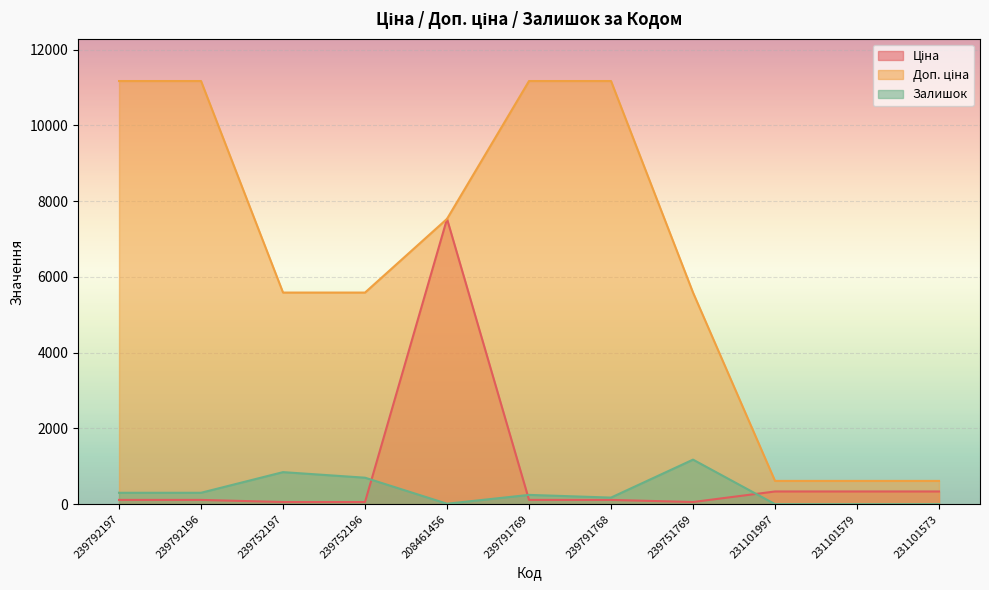

Reading left to right, transcribe all the data shown in this chart.

Ціна: 111.7	111.7	55.9	55.9	7530.7	111.7	111.7	55.9	334.4	334.4	334.4
Доп. ціна: 11169.0	11169.0	5585.0	5585.0	7530.7	11169.0	11169.0	5585.0	613.0	613.0	613.0
Залишок: 300.0	300.0	845.0	698.0	11.0	244.0	173.0	1175.0	0.0	0.0	0.0